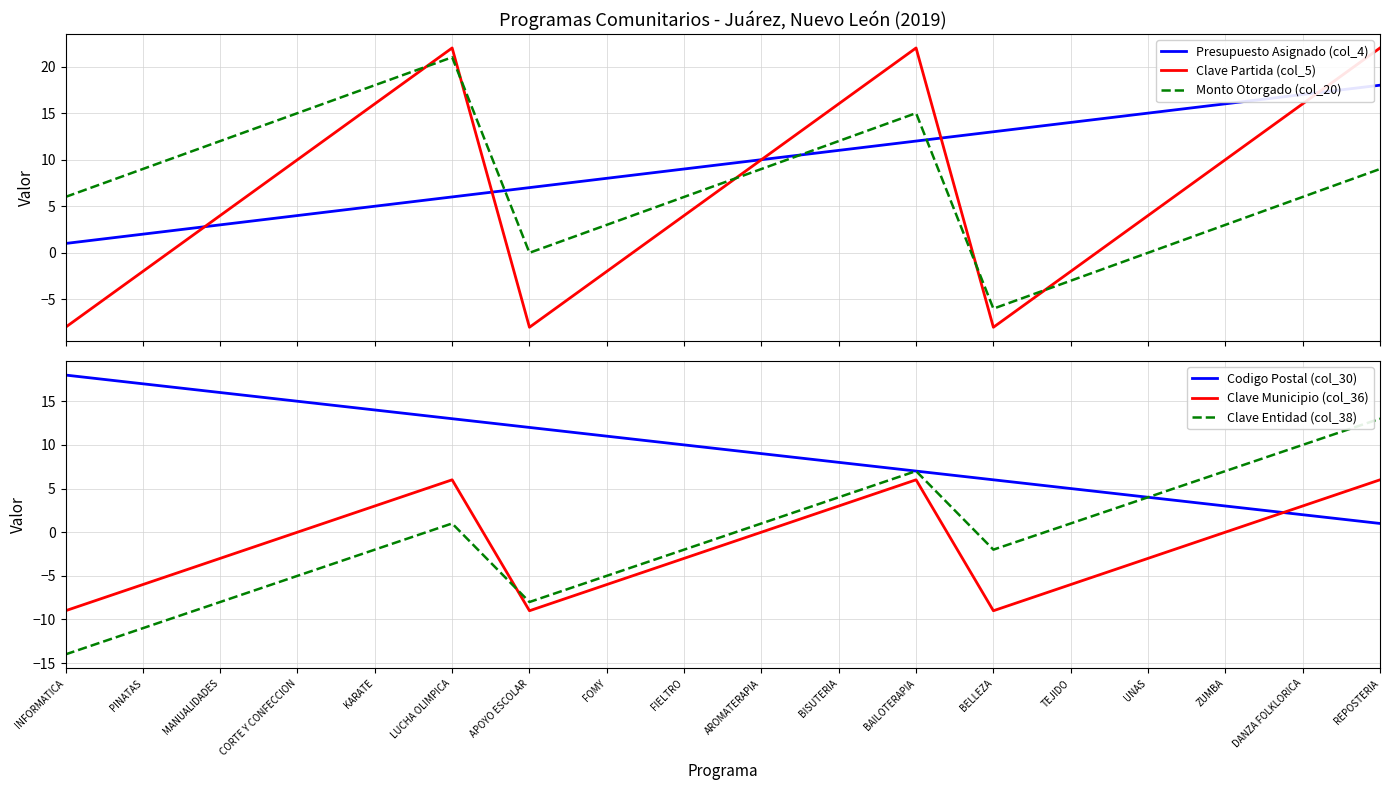

What is the lowest value of the Clave Municipio (col_36) series?

-9